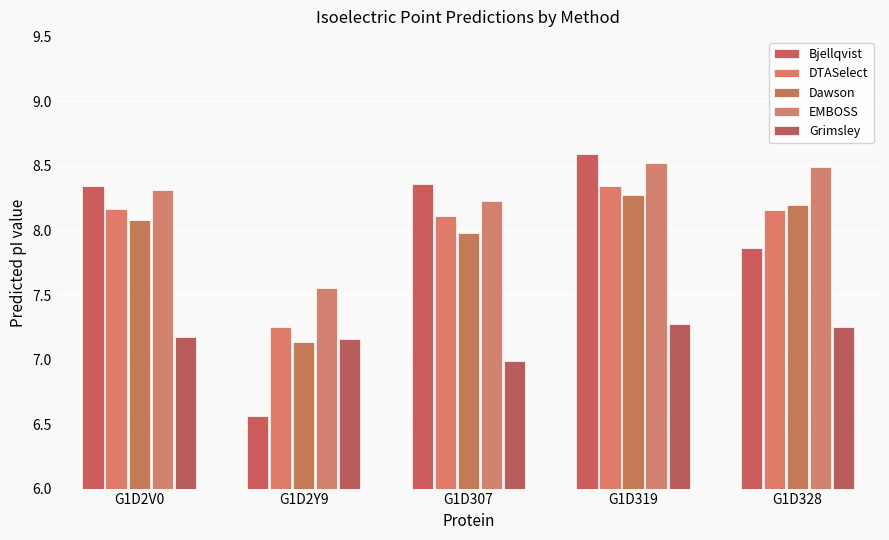

How many DTASelect values are between 8 and 9?

4